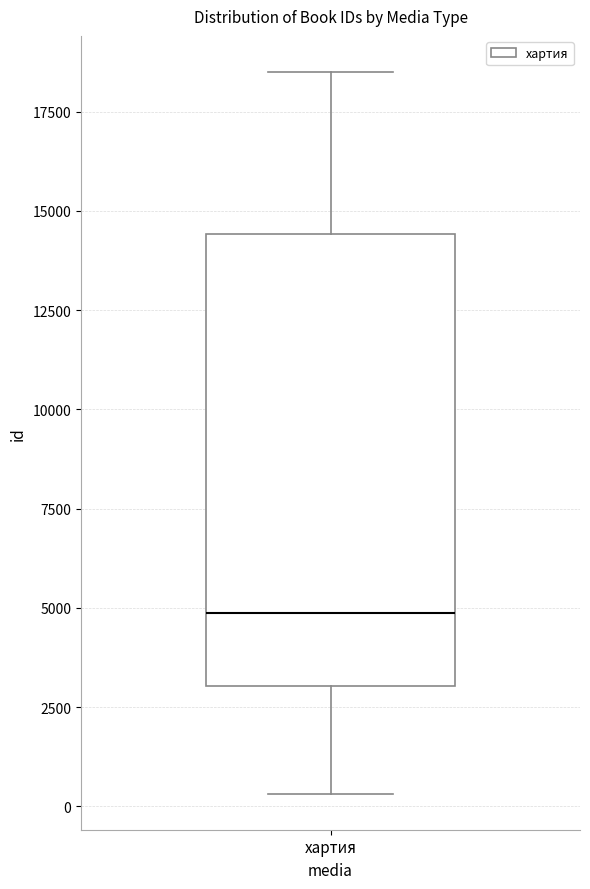

Where does the upper whisker of the box for хартия end on the y-axis? The values are not printed on the chart, so give them approximately, as read against the axis.

18500